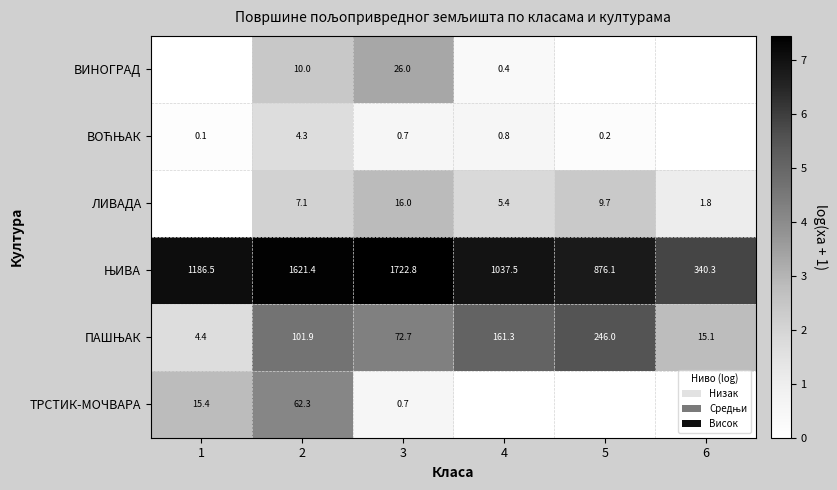

What is the total value across all series at 3?

1838.9